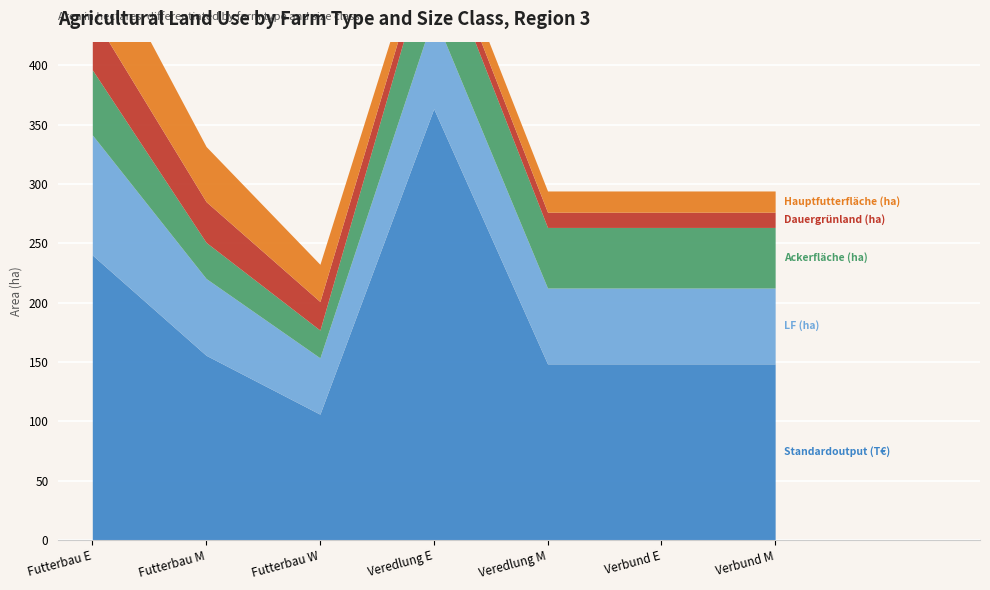

How many distinct data groups are displayed?

5